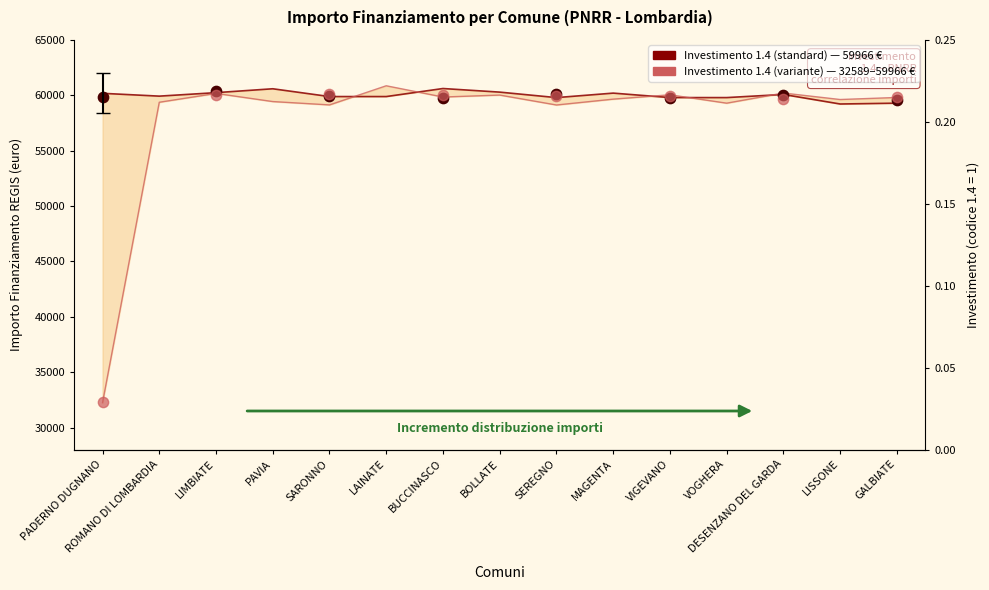

What is the change in value from ROMANO DI LOMBARDIA to VIGEVANO?

+674.3